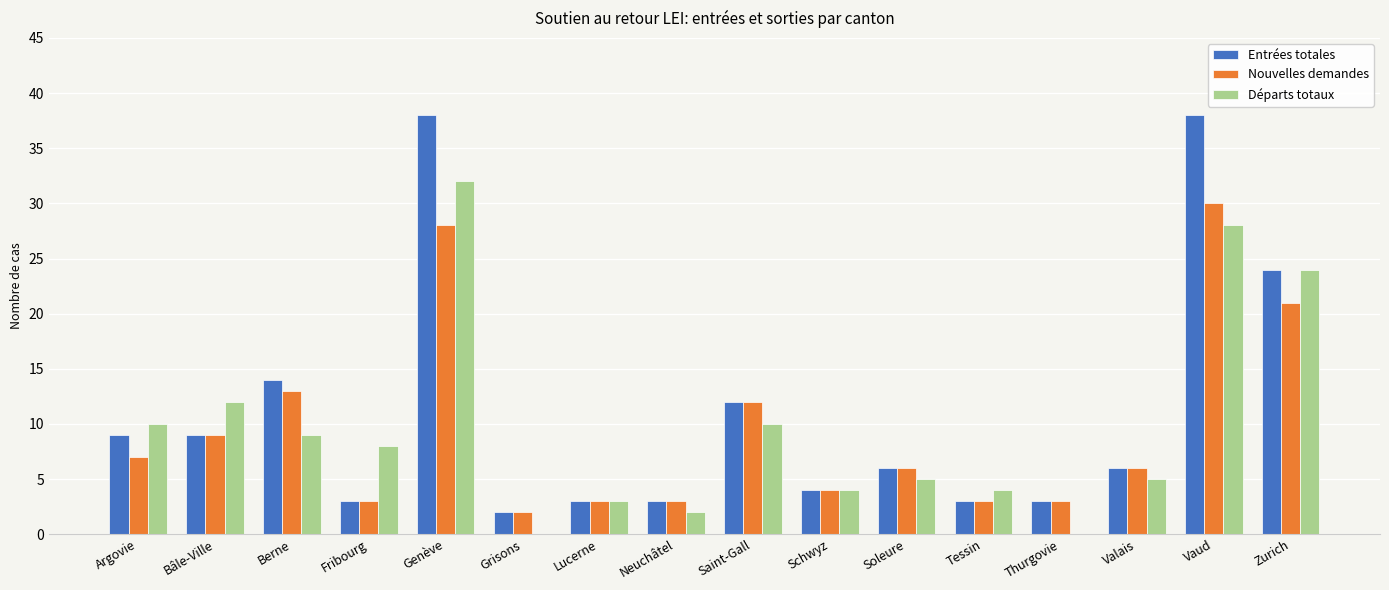

Is the value of Nouvelles demandes at Berne greater than the value of Entrées totales at Schwyz?

Yes